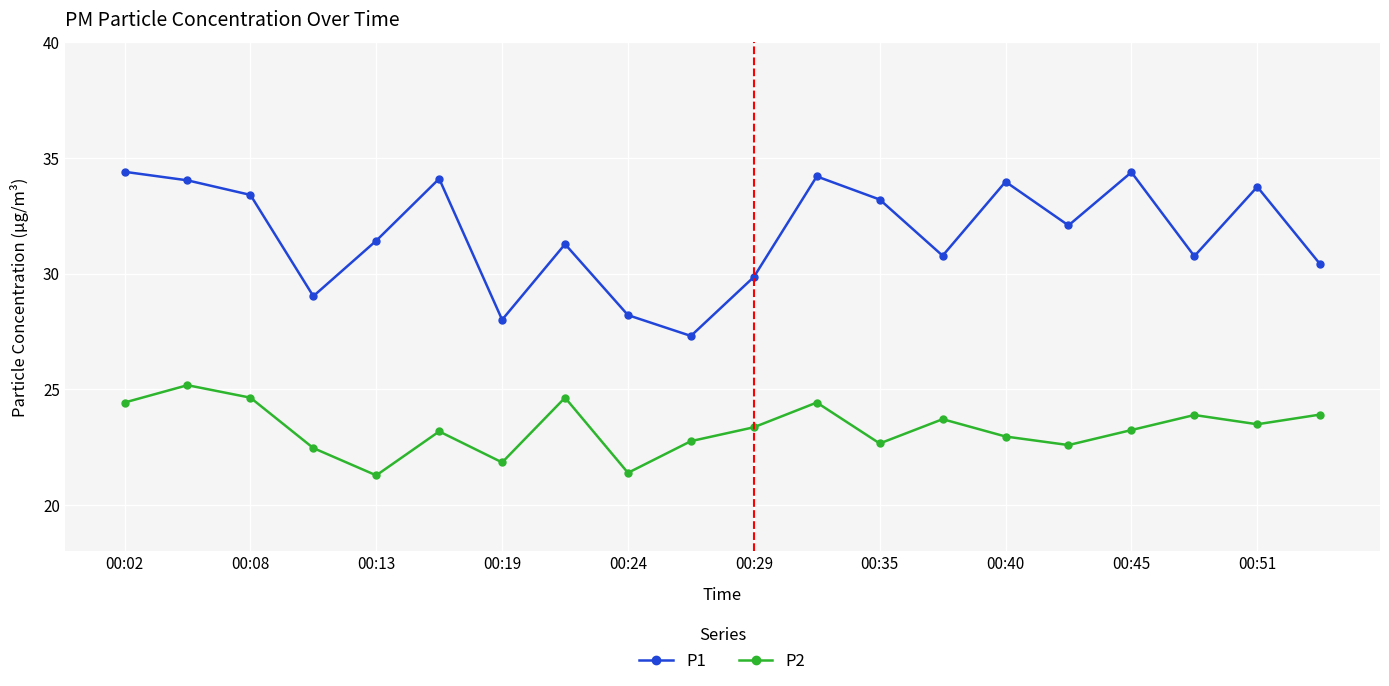

What are all the series names shown in the legend?

P1, P2